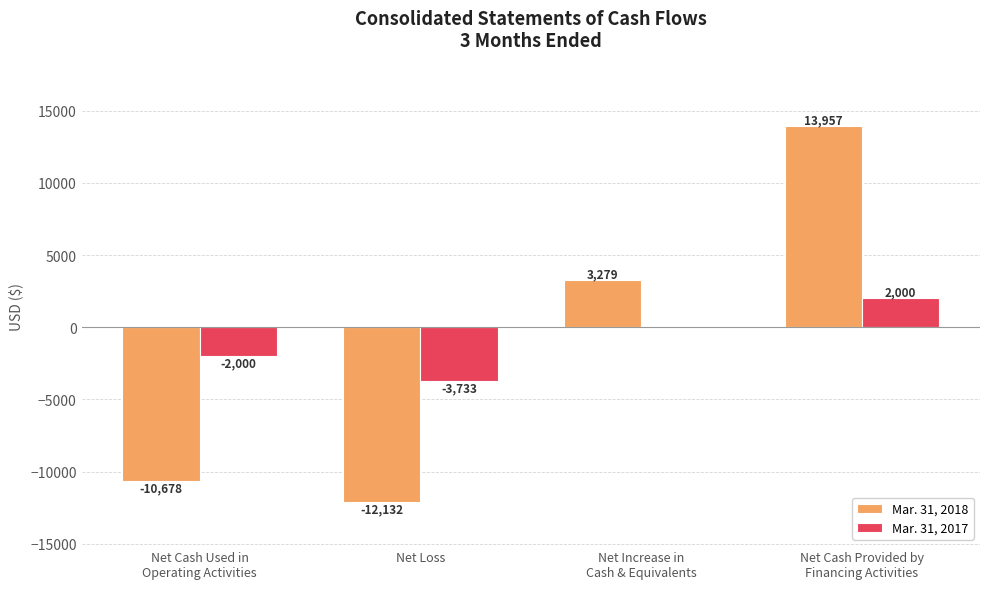

What is the greatest value displayed?

13957